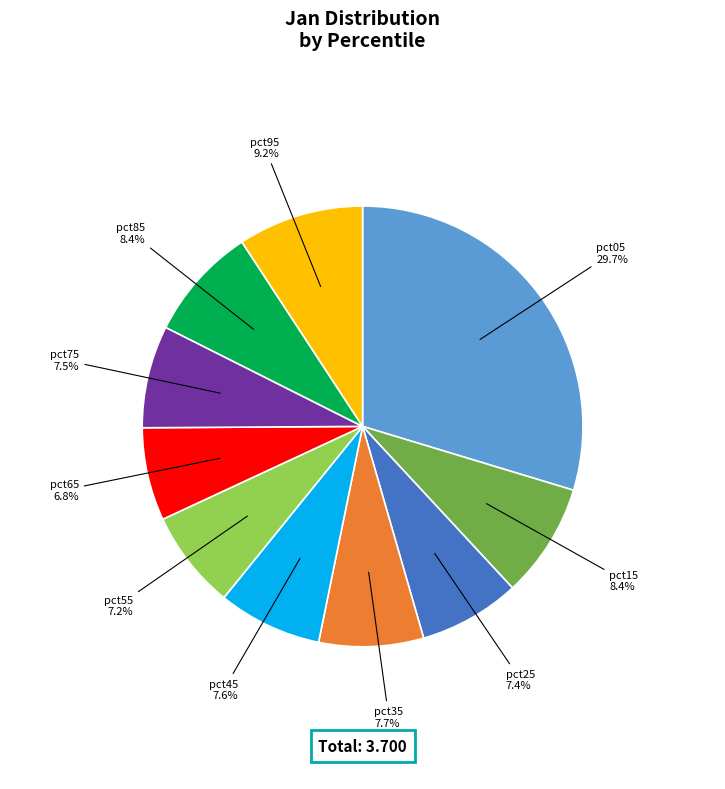

To the nearest percent, what is the average slice percentage?

10%